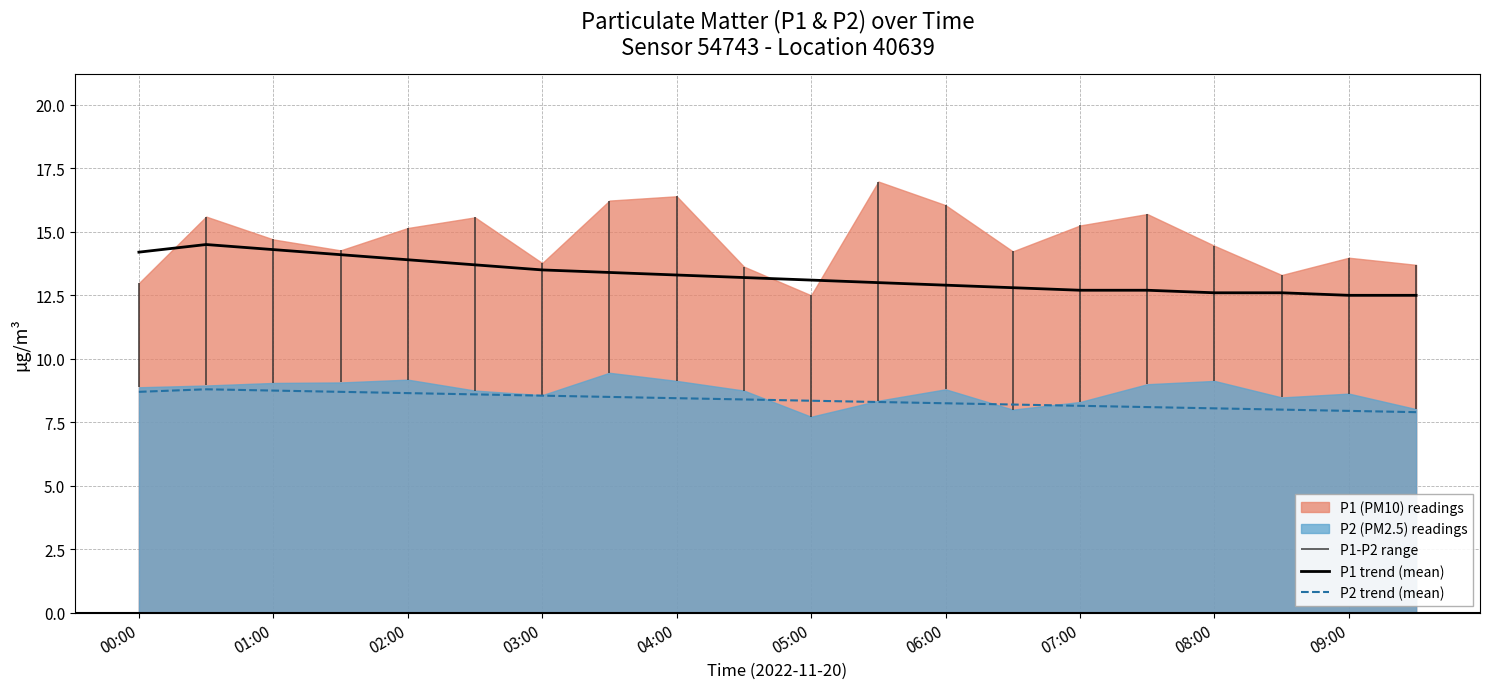

Reading right to left, extract all data points from this chart.

P1 trend (mean): 12.5	12.5	12.6	12.6	12.7	12.7	12.8	12.9	13.0	13.1	13.2	13.3	13.4	13.5	13.7	13.9	14.1	14.3	14.5	14.2
P2 trend (mean): 7.9	8.0	8.0	8.1	8.1	8.2	8.2	8.2	8.3	8.3	8.4	8.4	8.5	8.6	8.6	8.7	8.7	8.8	8.8	8.7